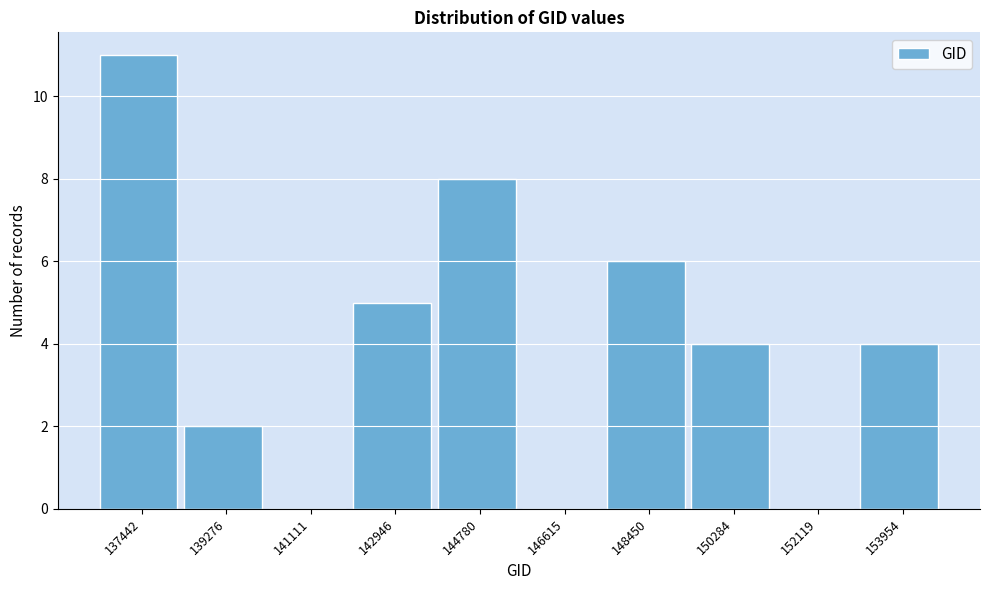

Reading left to right, transcribe all the data shown in this chart.

137442=11	139276=2	141111=0	142946=5	144780=8	146615=0	148450=6	150284=4	152119=0	153954=4